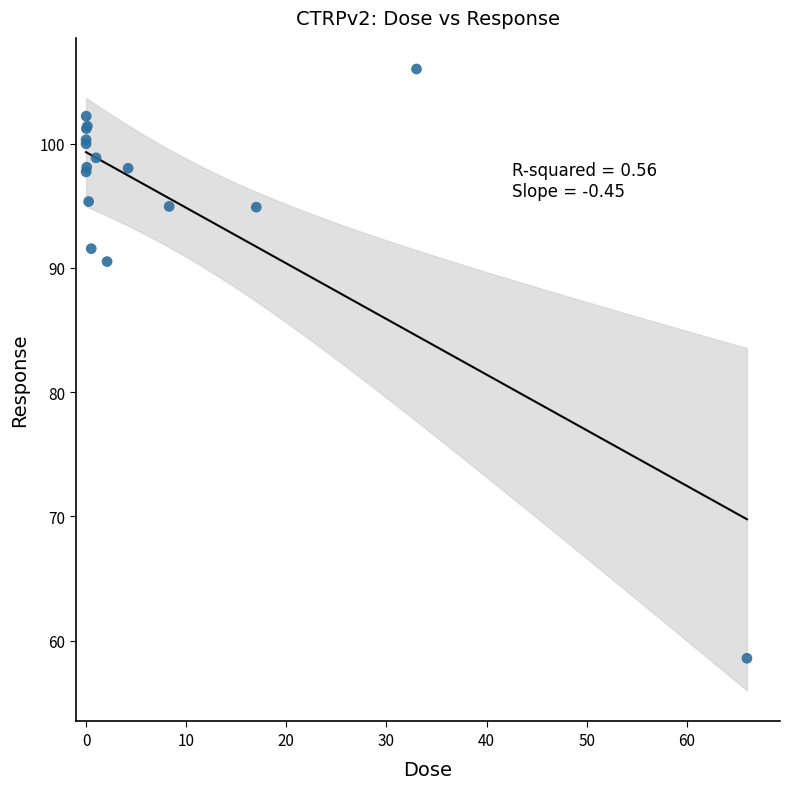

What Y value in the scatter plot is closest to 82?

90.5